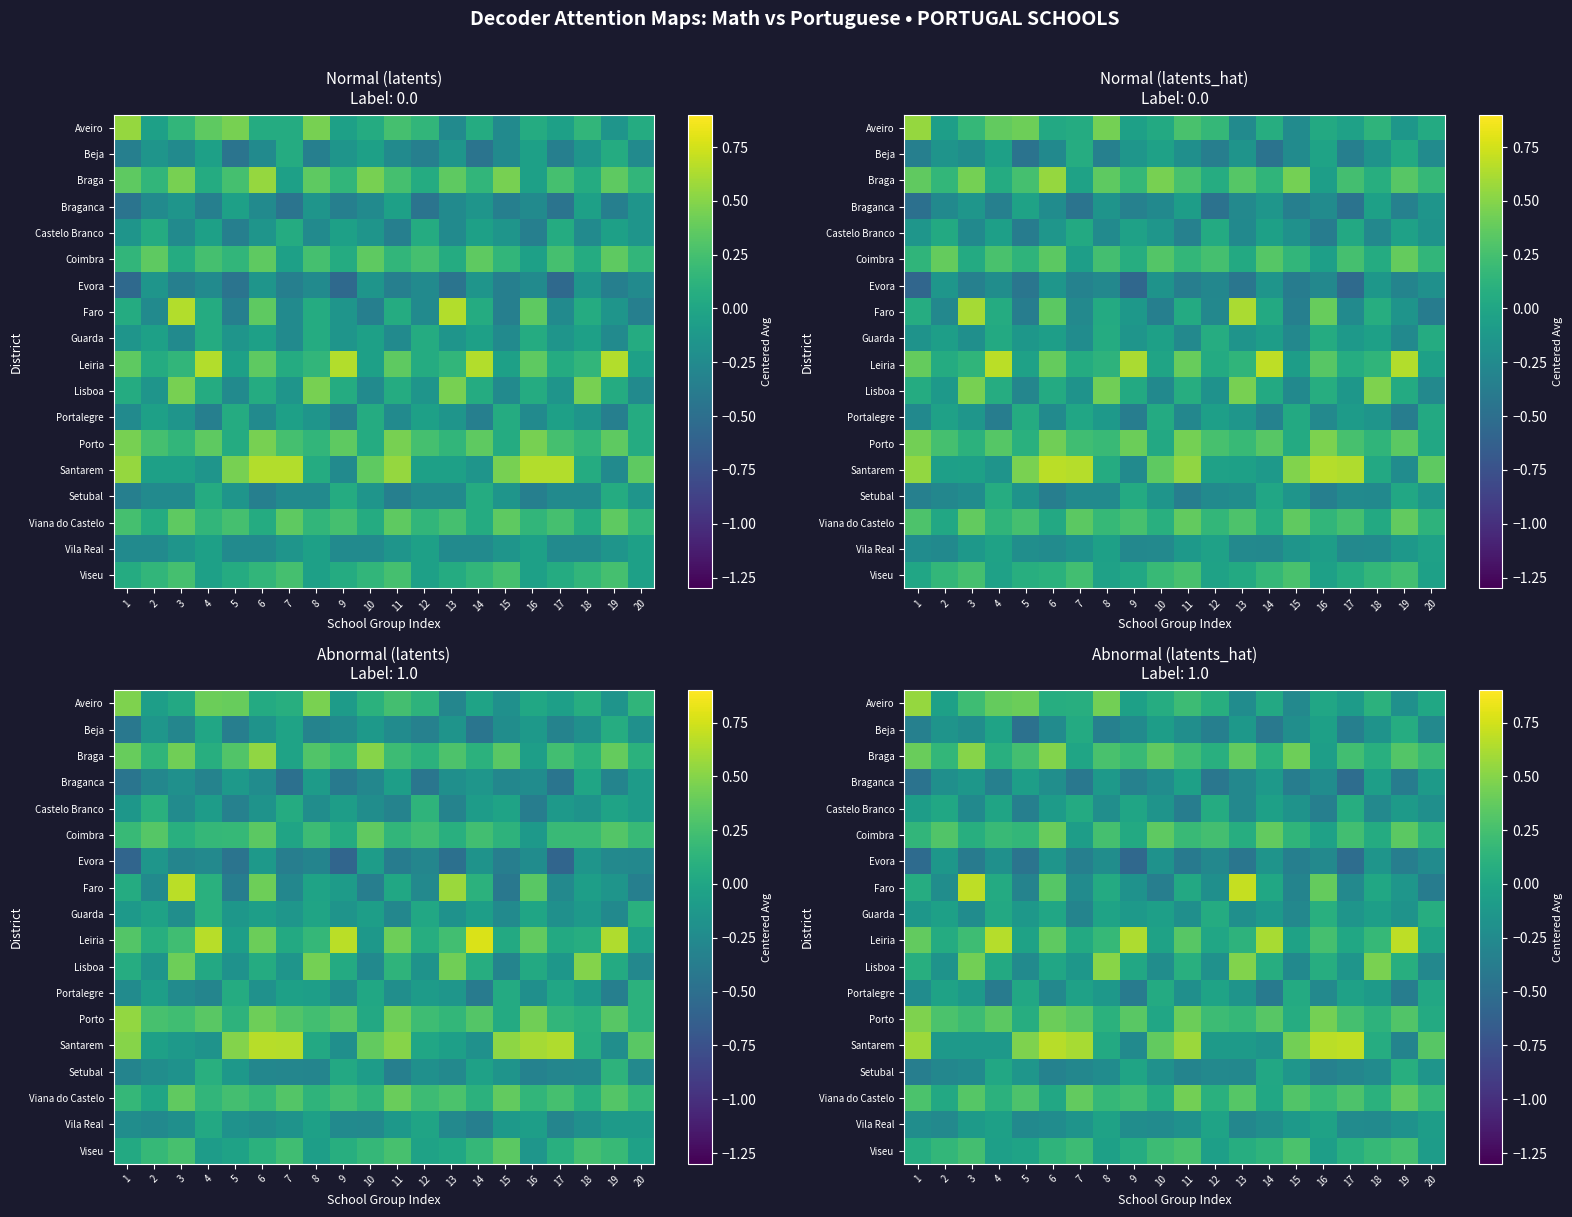

At which category does the chart reach its minimum across all series?

9